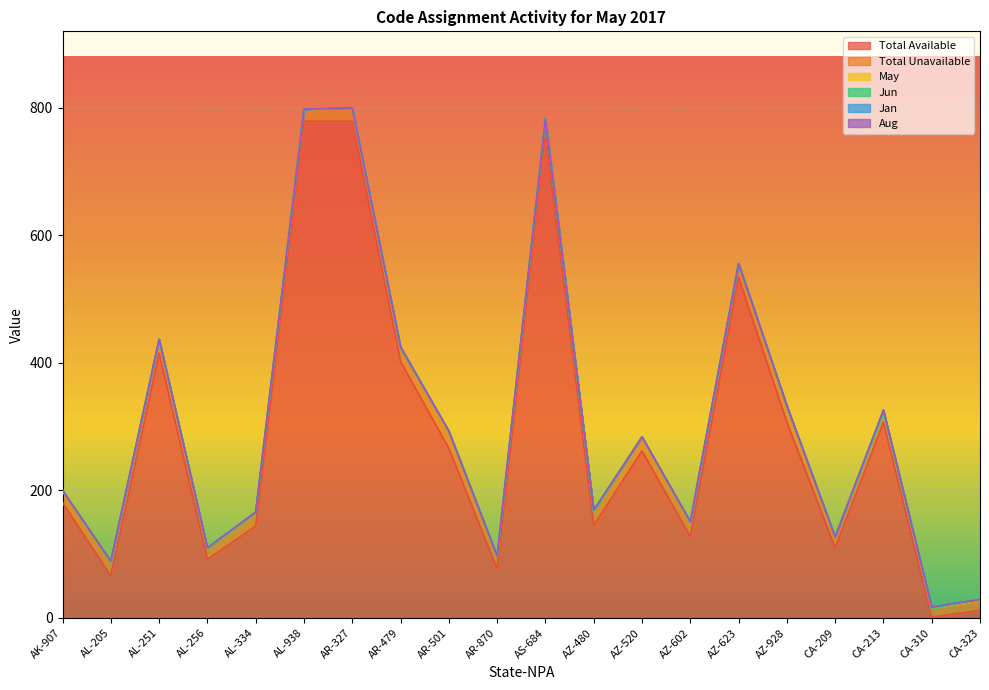

The value of Jun at AZ-520 is 0. True or false?

True